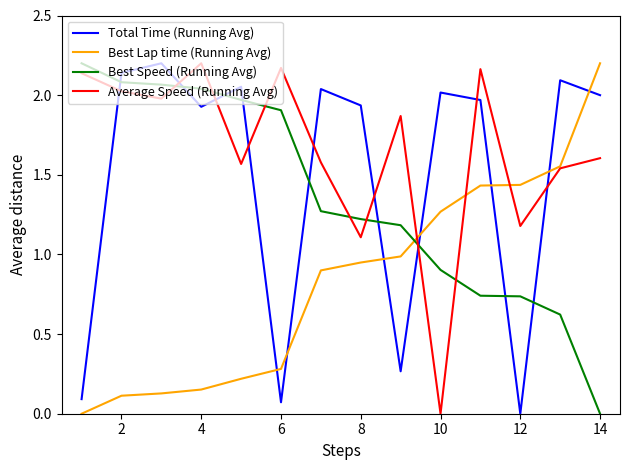

List the series in order of their overall mean, highest first.

Average Speed (Running Avg), Total Time (Running Avg), Best Speed (Running Avg), Best Lap time (Running Avg)